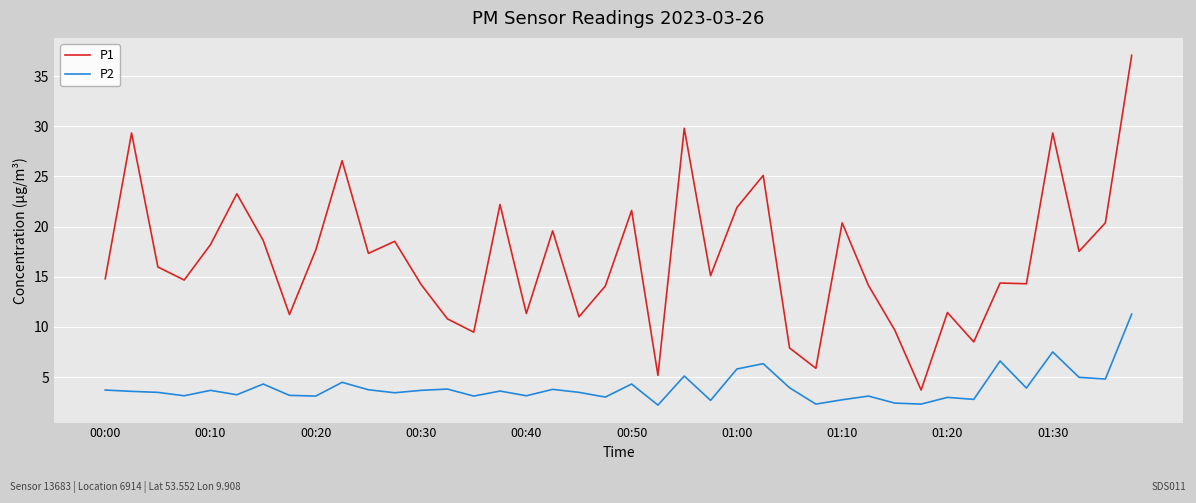

List the series in order of their overall mean, lowest first.

P2, P1